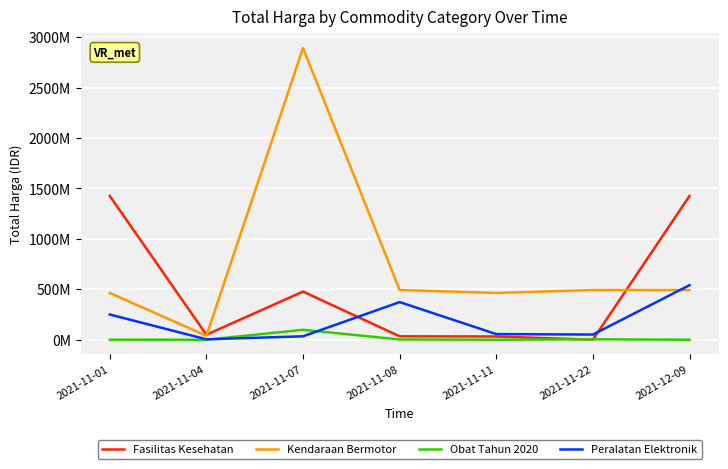

Read the Peralatan Elektronik value at 2021-11-07.

34292000